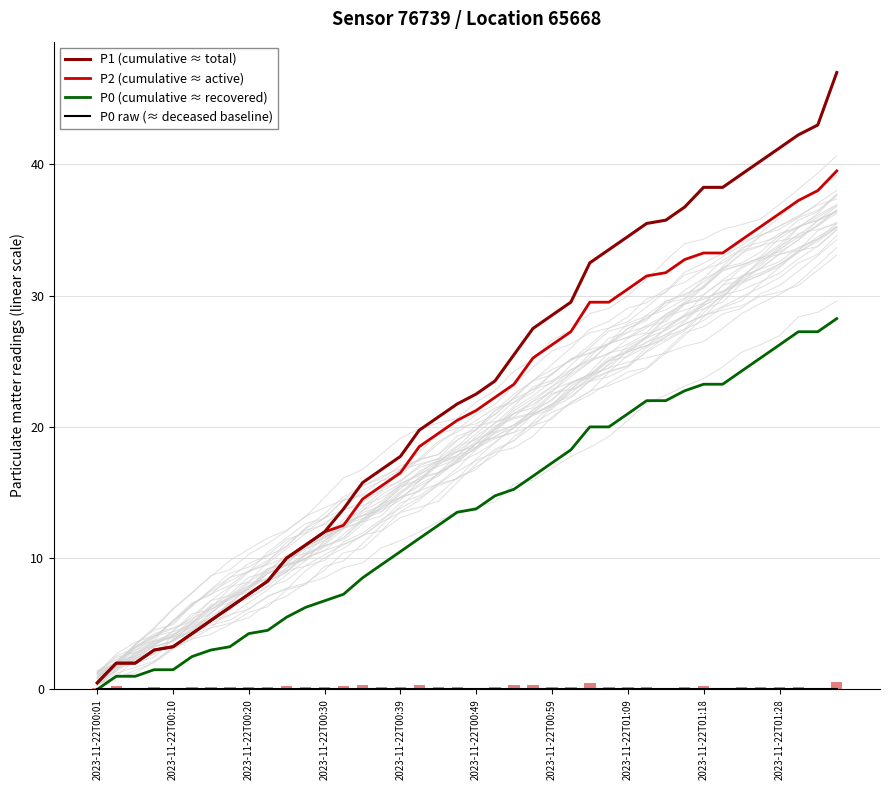

At how many categories does at least one series exceed 10?

29